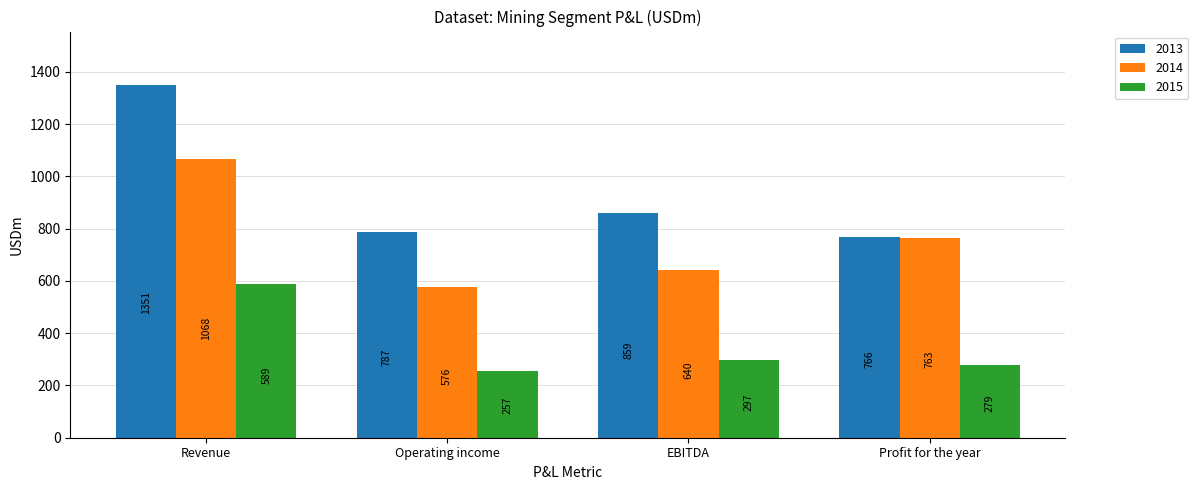

What is the total value across all series at Revenue?

3007.9